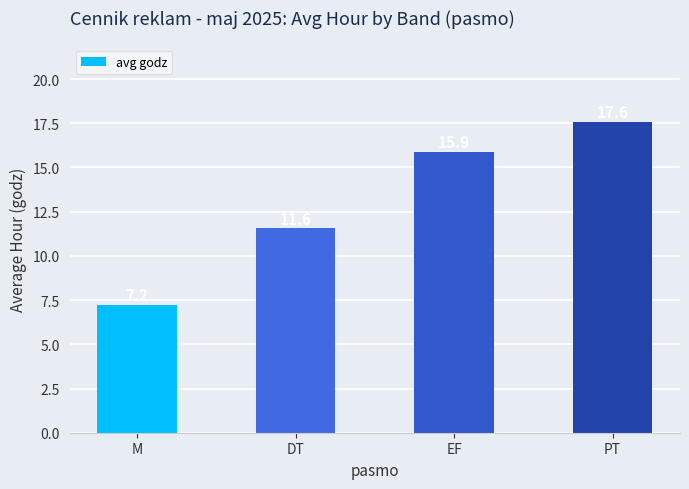

What is the sum of all values?

52.3